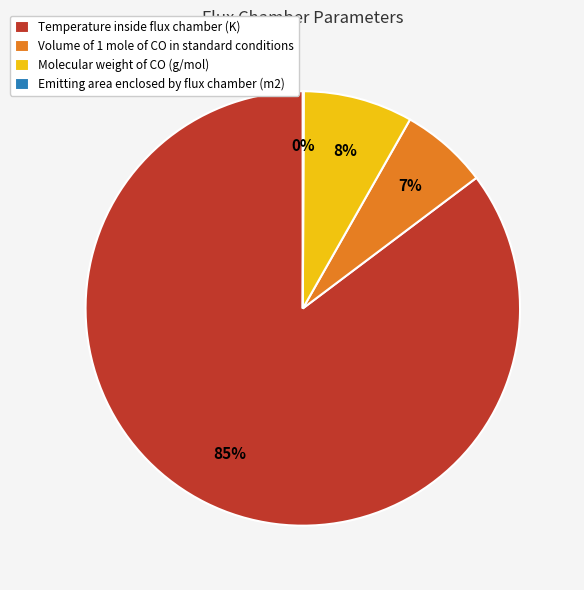

Do Temperature inside flux chamber (K) and Volume of 1 mole of CO in standard conditions together represent more than half of the pie?

Yes